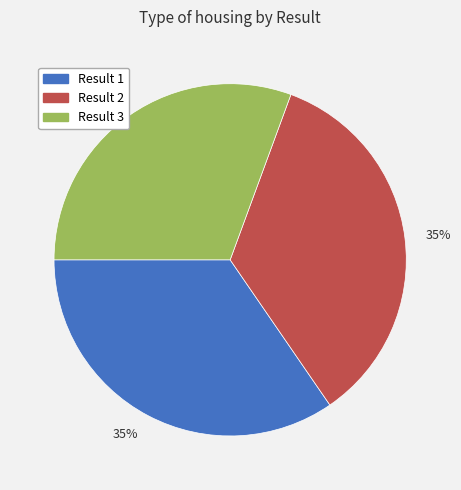

How many slices are in this pie chart?

3